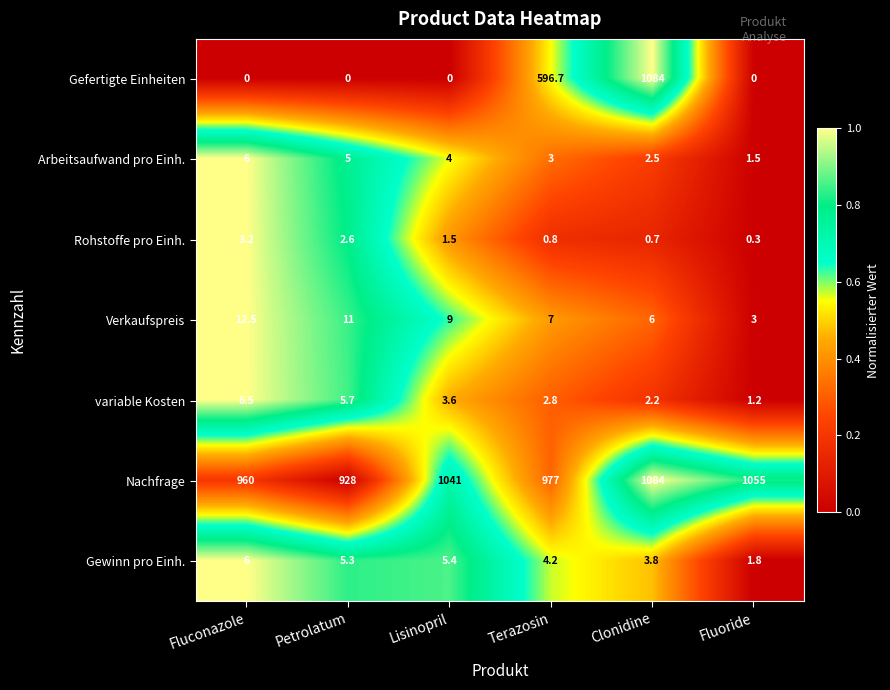

Count the number of categories in the chart.

6